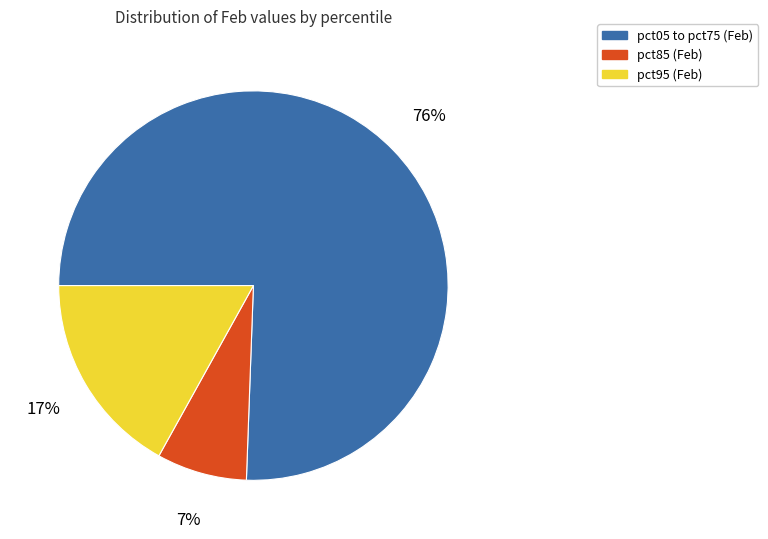

Is there any slice that represents more than half of the pie?

Yes